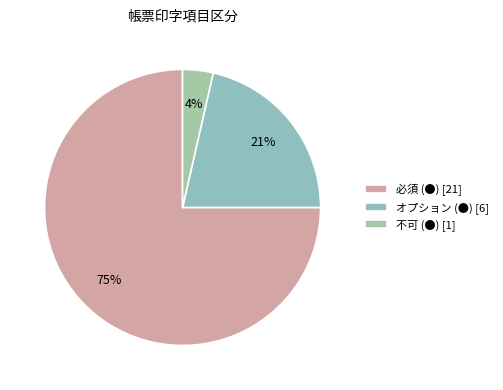

Count the number of slices in the pie.

3